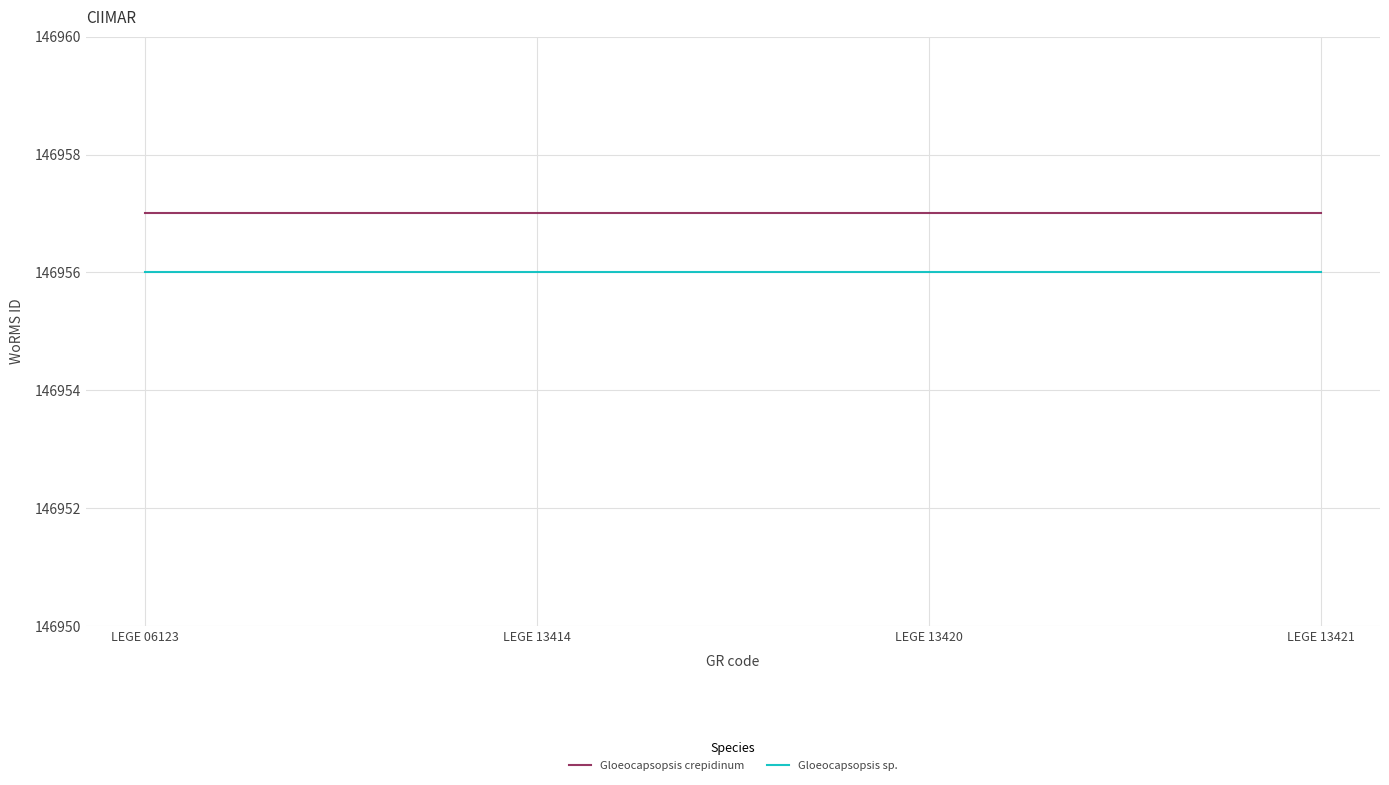

What is the sum of all Gloeocapsopsis sp. values?

587824